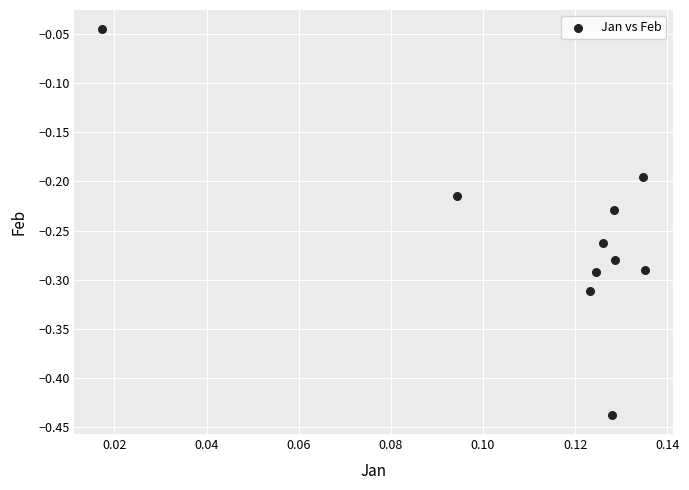

What is the range of Y values (max minus min)?

0.4